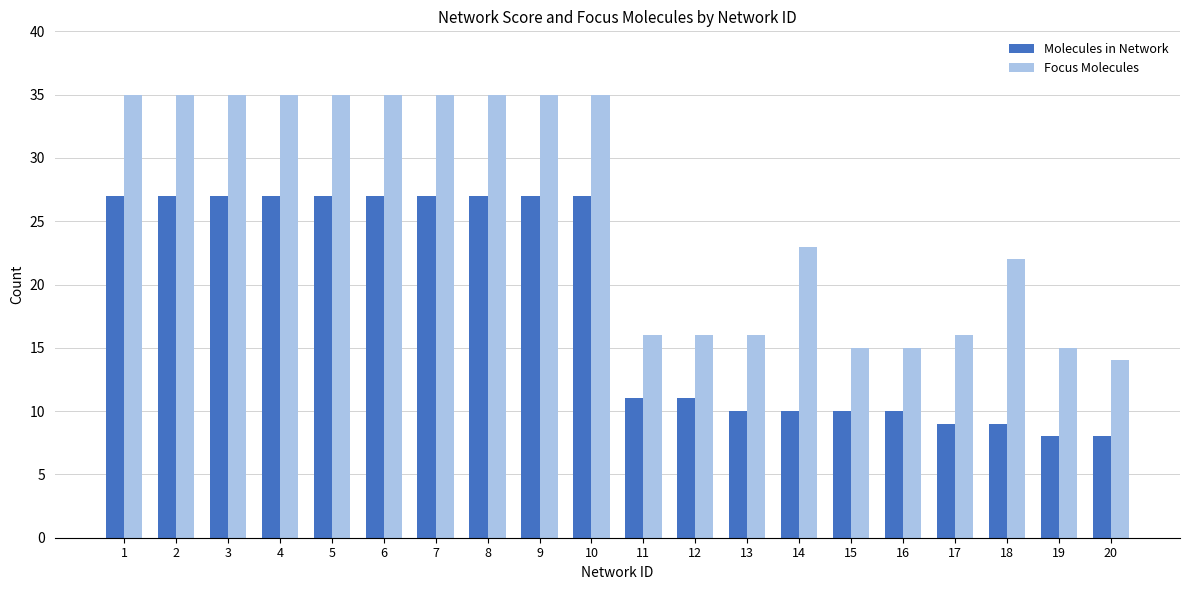

What is the sum of all Molecules in Network values?

366